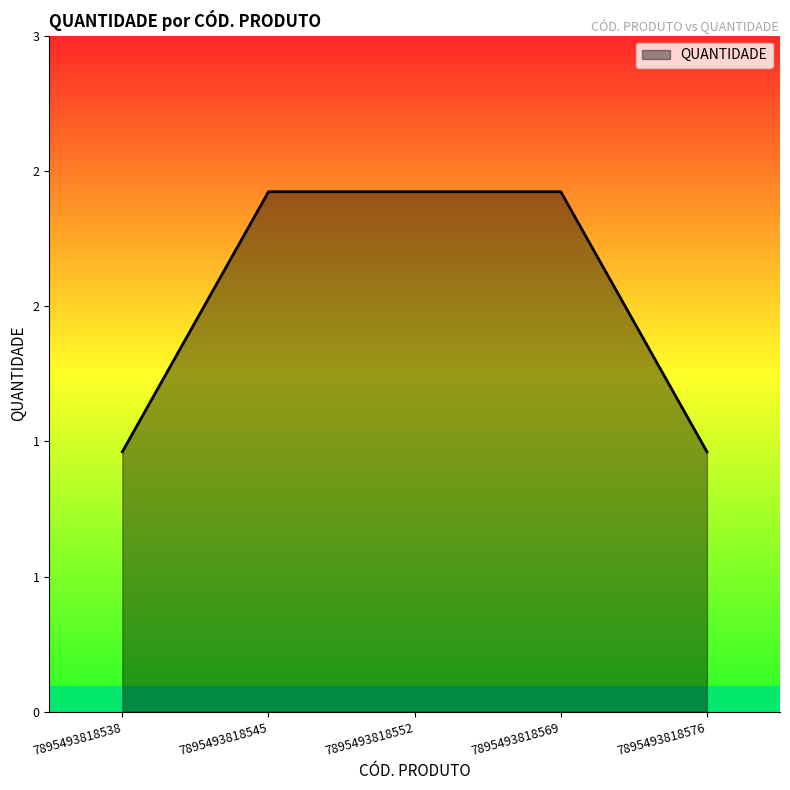

The value at 7895493818569 is 2. True or false?

True